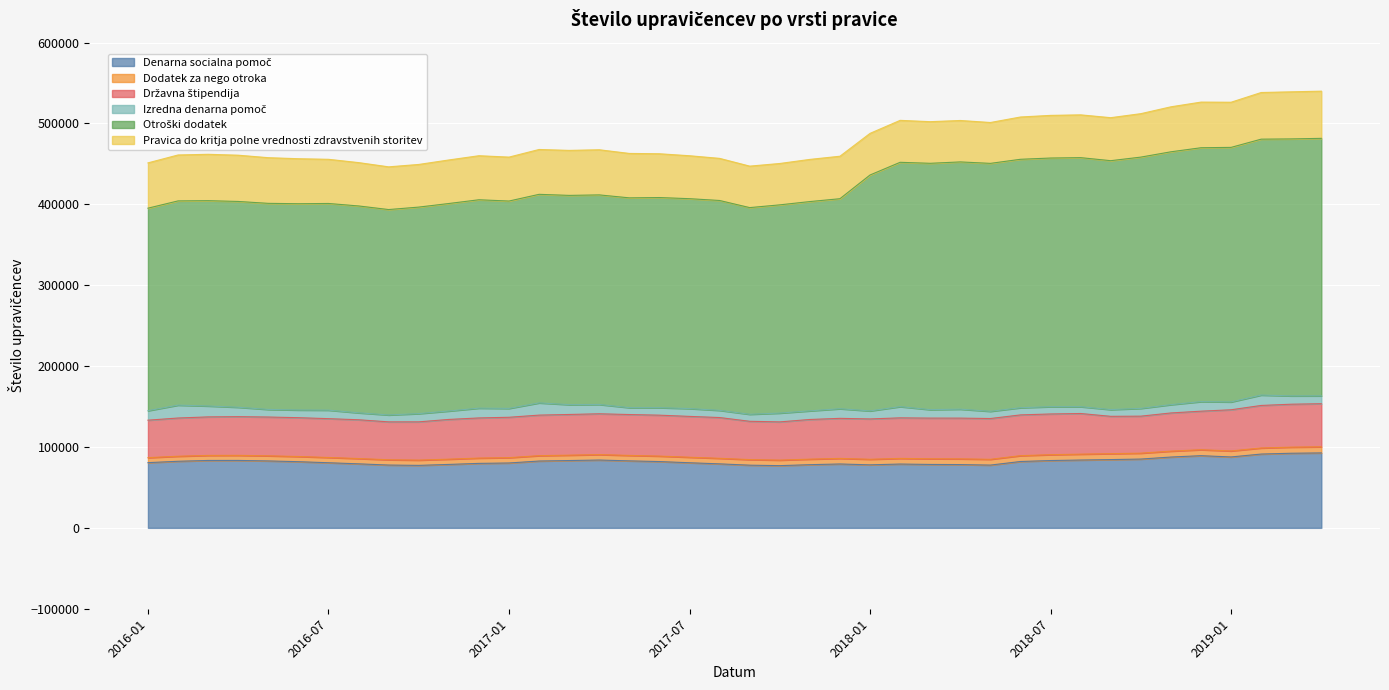

Which label corresponds to the smallest value in the chart?

2016-01